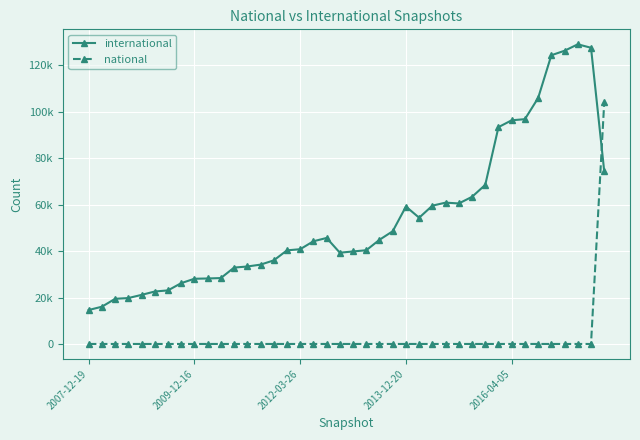

What are all the series names shown in the legend?

international, national